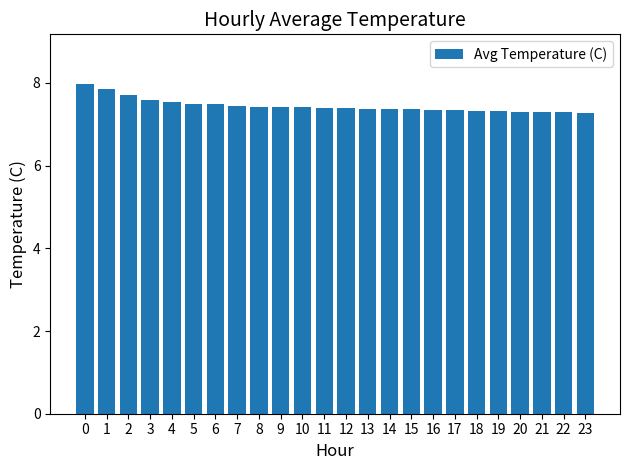

What is the smallest value displayed?

7.3